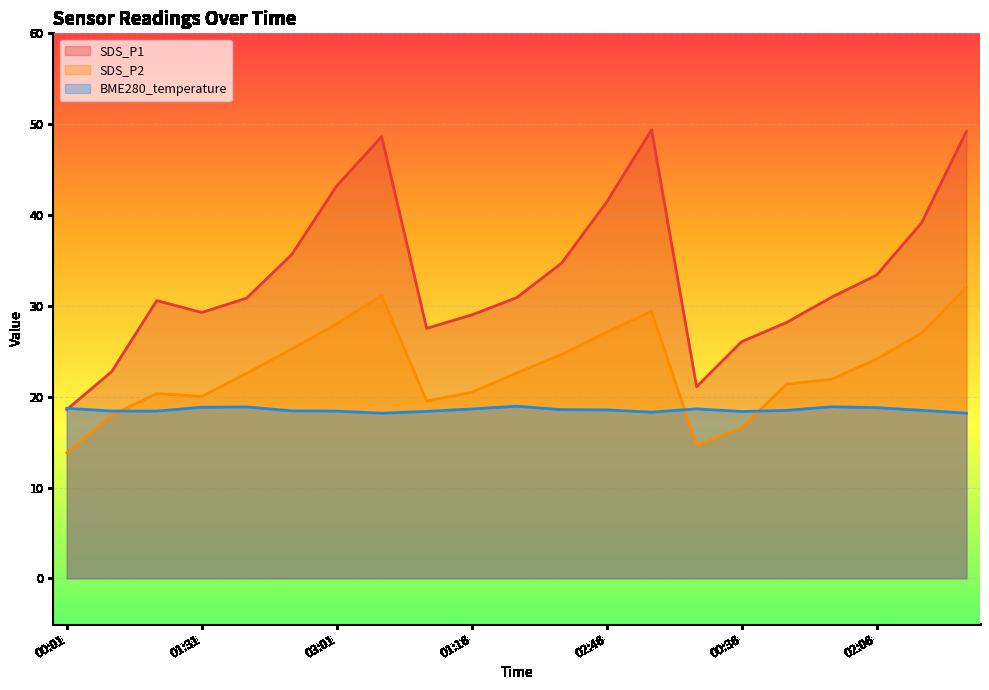

List the series in order of their peak value, lowest first.

BME280_temperature, SDS_P2, SDS_P1